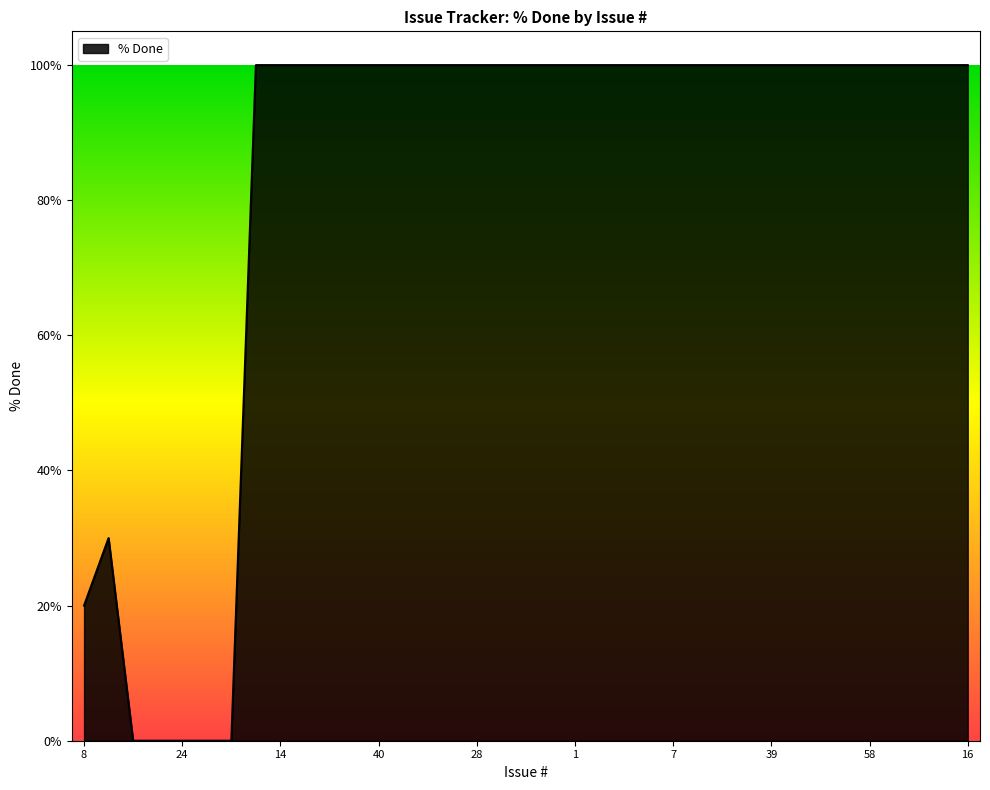

What is the greatest value displayed?

100